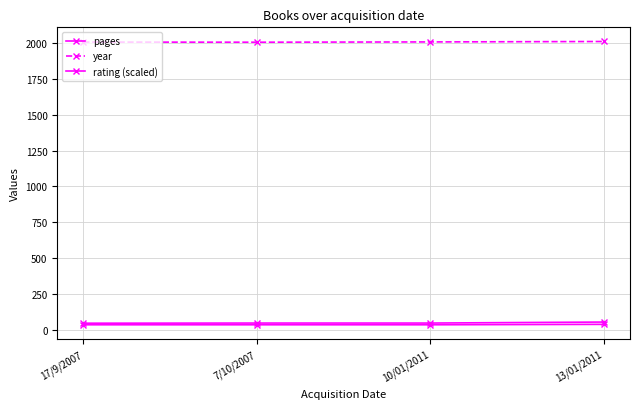

Reading right to left, what are all the values shown in this chart?

pages: 55	48	48	47
year: 2010	2007	2005	2006
rating (scaled): 39	36	36	36